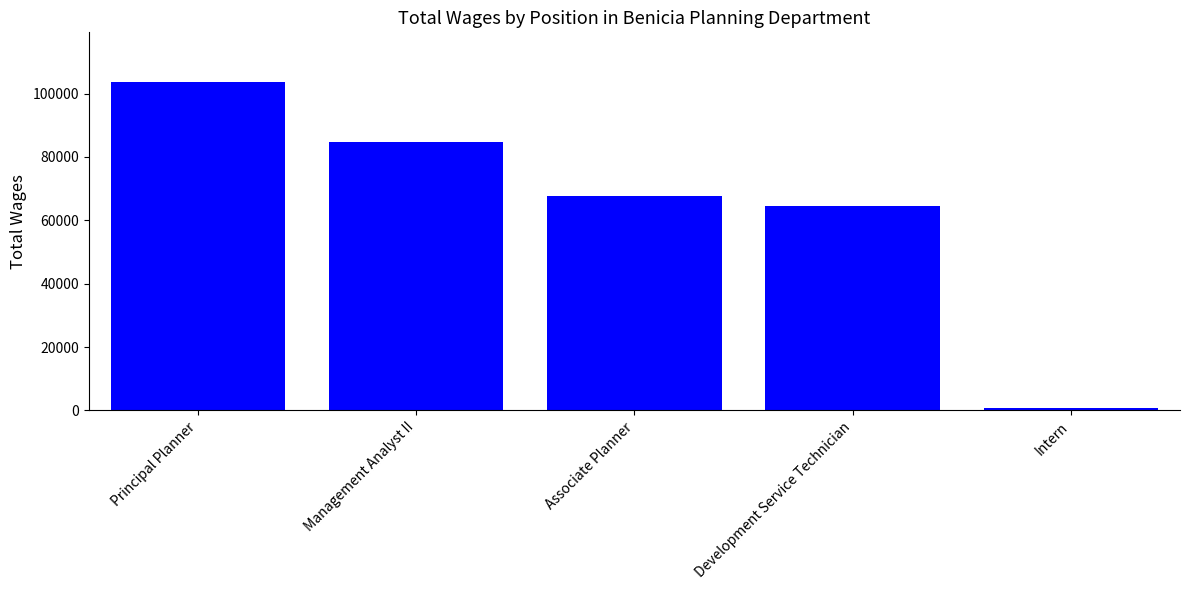

True or false: the data shows 39915 at Management Analyst II.

False